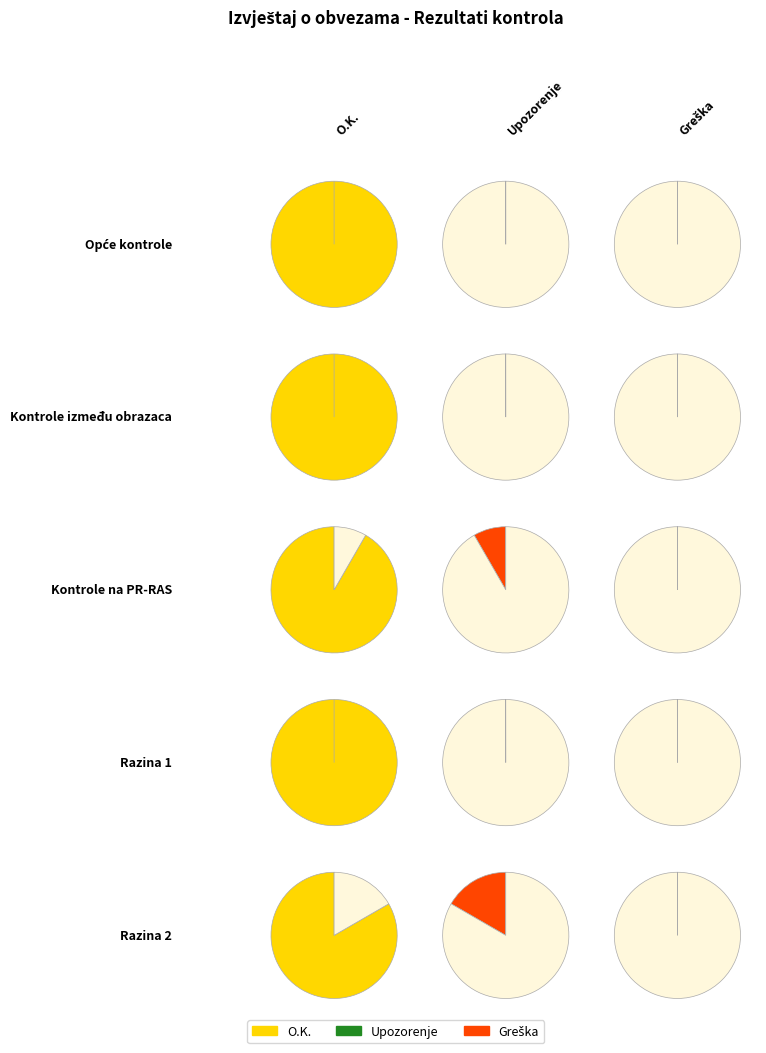

Which series changed the most between Opće kontrole and Kontrole na PR-RAS?

O.K.